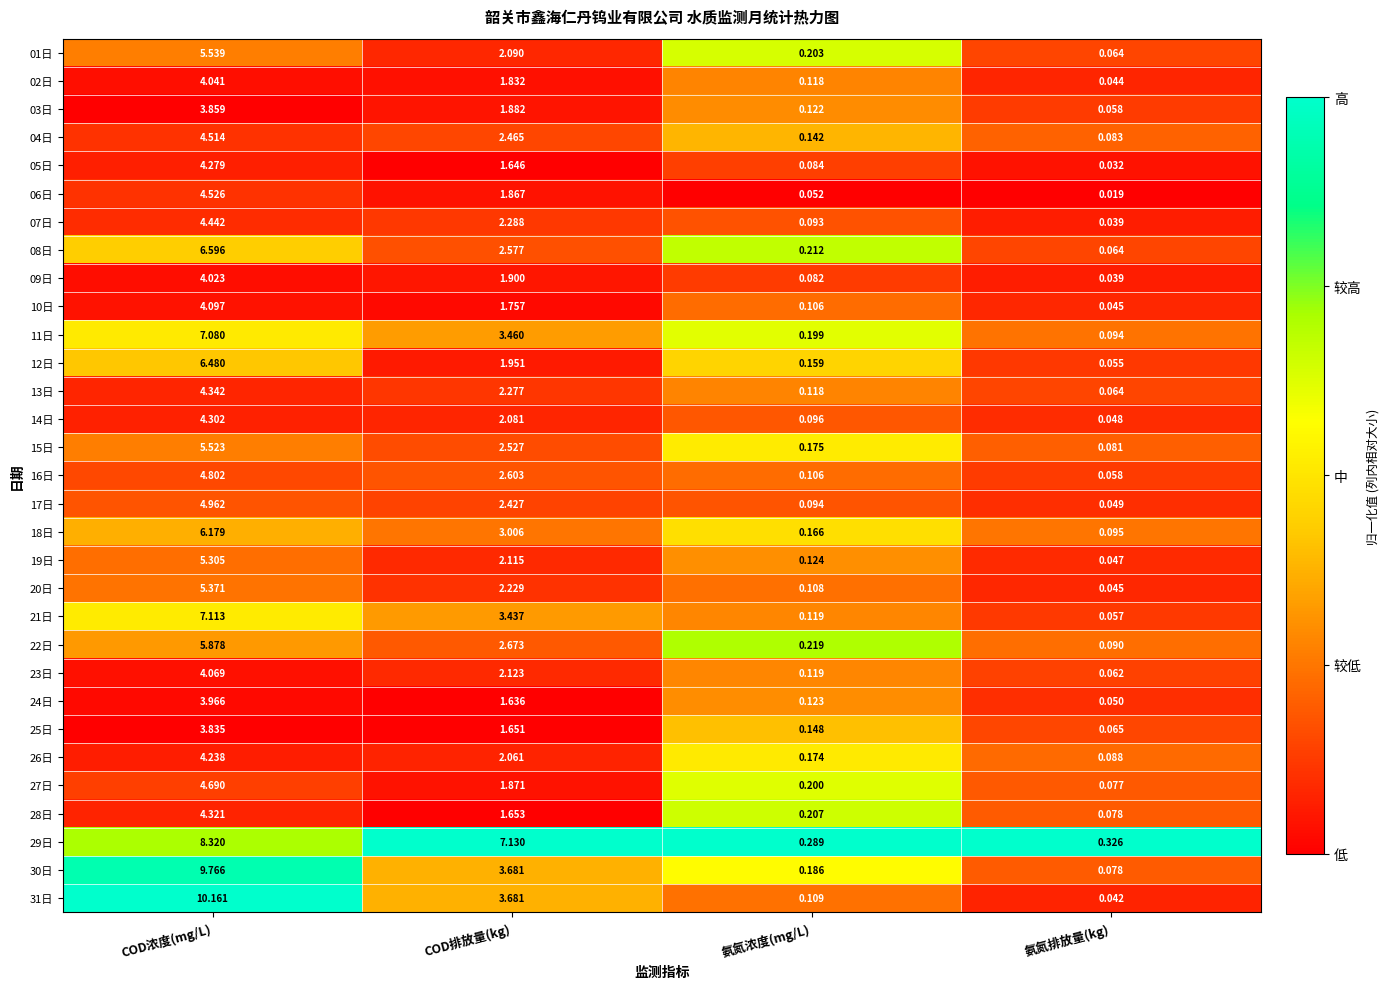

Between COD浓度(mg/L) and COD排放量(kg), which series saw the biggest shift?

31日